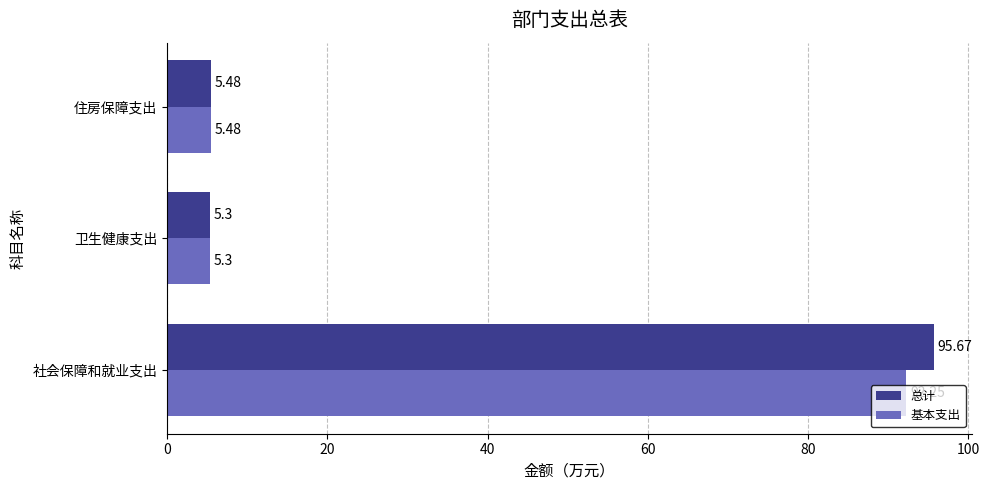

Rank the series by their average value, from highest to lowest.

总计, 基本支出